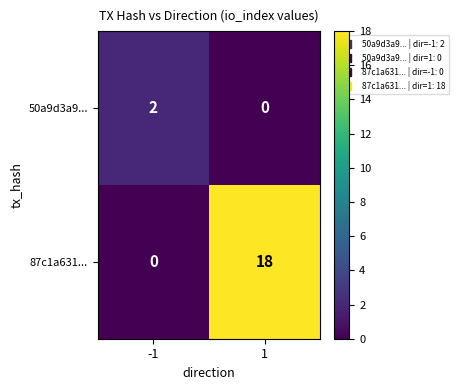

Is it true that 50a9d3a9... equals -1 at 1?

False